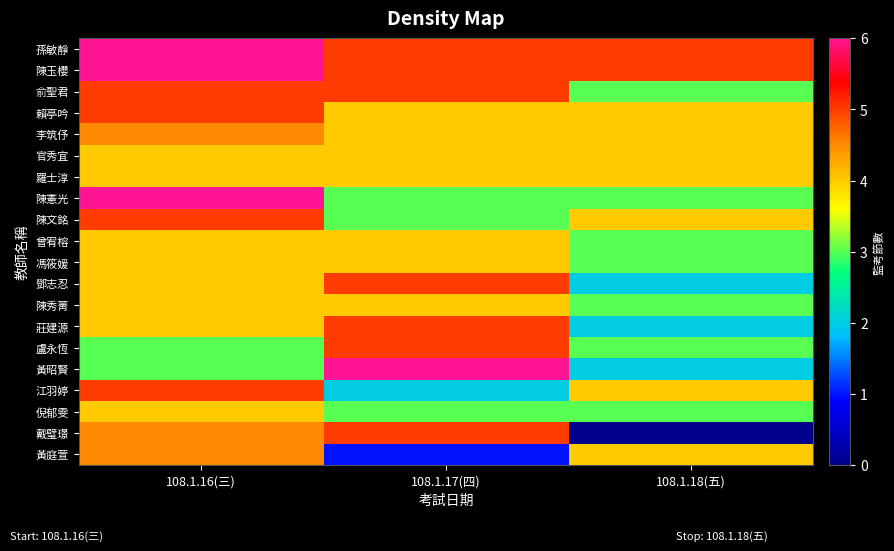

What is the maximum value shown in the chart?

6.0